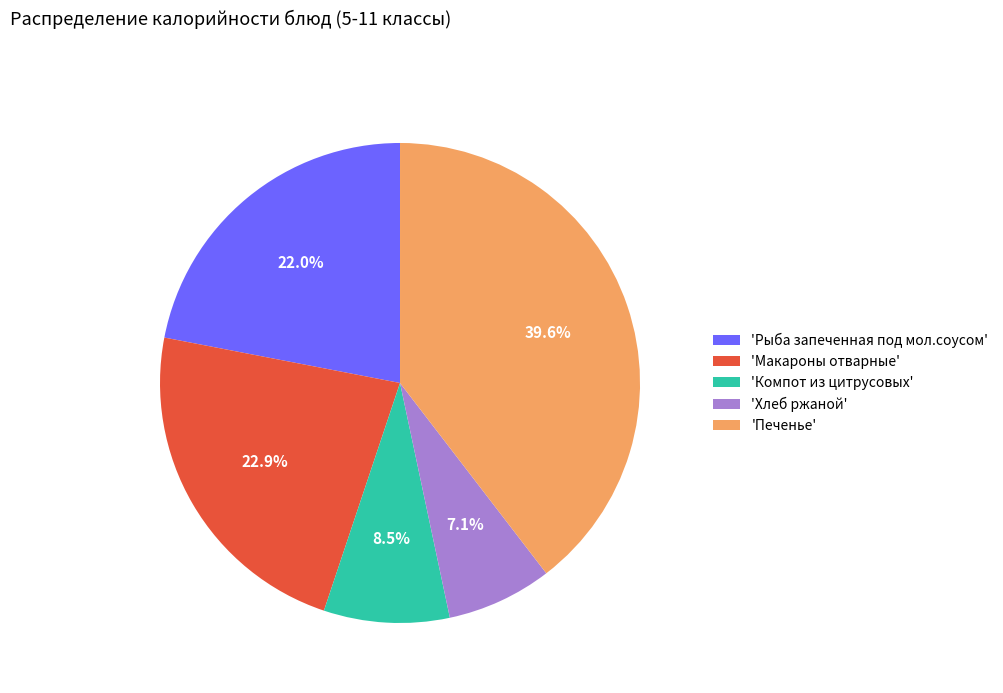

What is the total percentage of 'Печенье' and 'Рыба запеченная под мол.соусом'?

61.5%